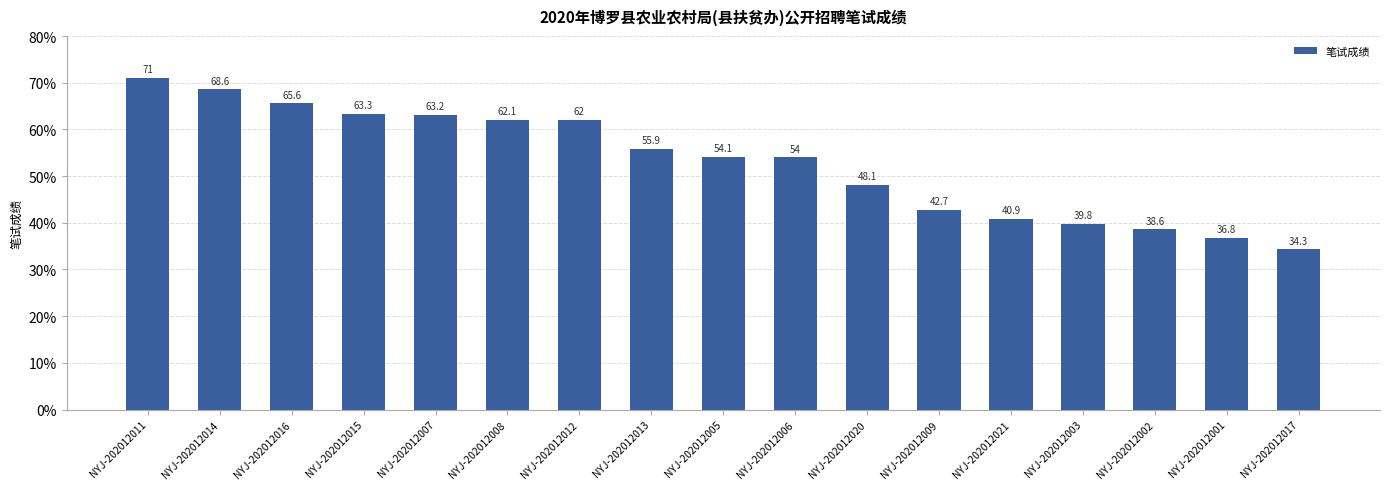

Reading right to left, what are all the values shown in this chart?

NYJ-202012017=34.3	NYJ-202012001=36.8	NYJ-202012002=38.6	NYJ-202012003=39.8	NYJ-202012021=40.9	NYJ-202012009=42.7	NYJ-202012020=48.1	NYJ-202012006=54.0	NYJ-202012005=54.1	NYJ-202012013=55.9	NYJ-202012012=62.0	NYJ-202012008=62.1	NYJ-202012007=63.2	NYJ-202012015=63.3	NYJ-202012016=65.6	NYJ-202012014=68.6	NYJ-202012011=71.0